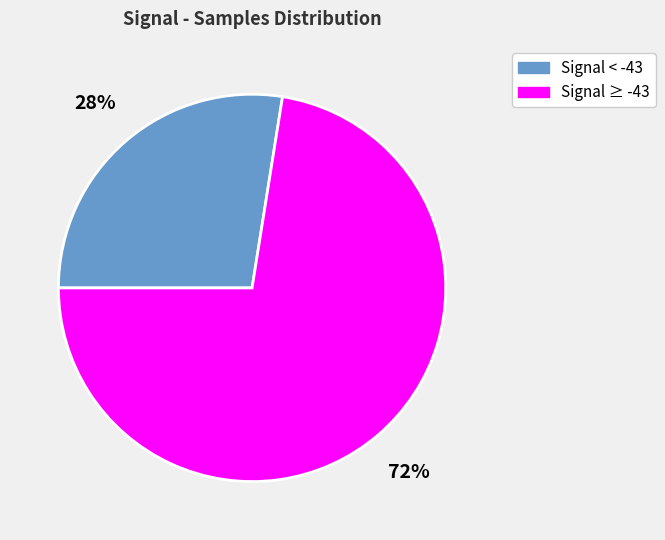

Is there any slice that represents more than half of the pie?

Yes